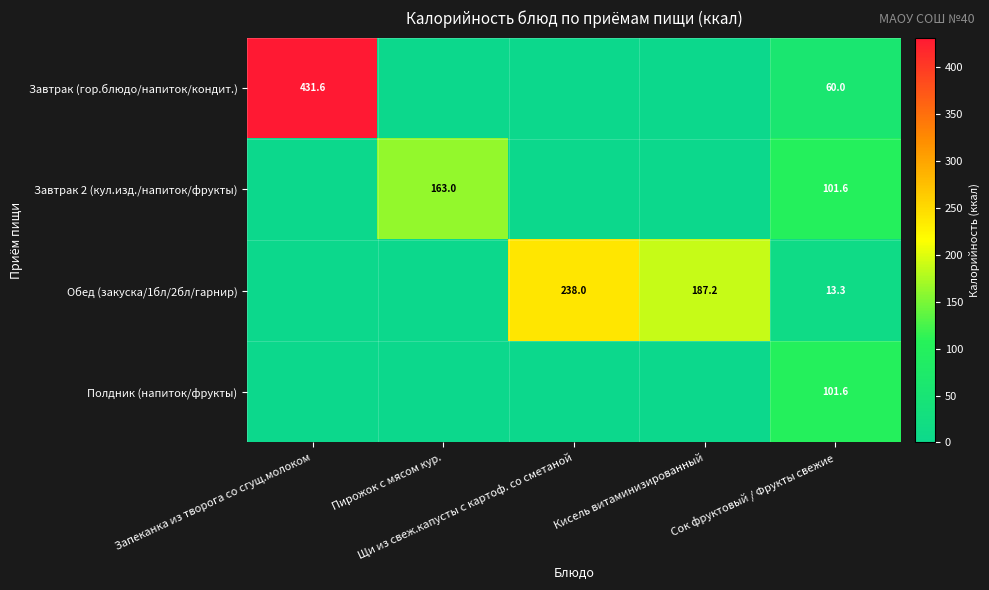

What is the maximum value for Обед (закуска/1бл/2бл/гарнир)?

238.0